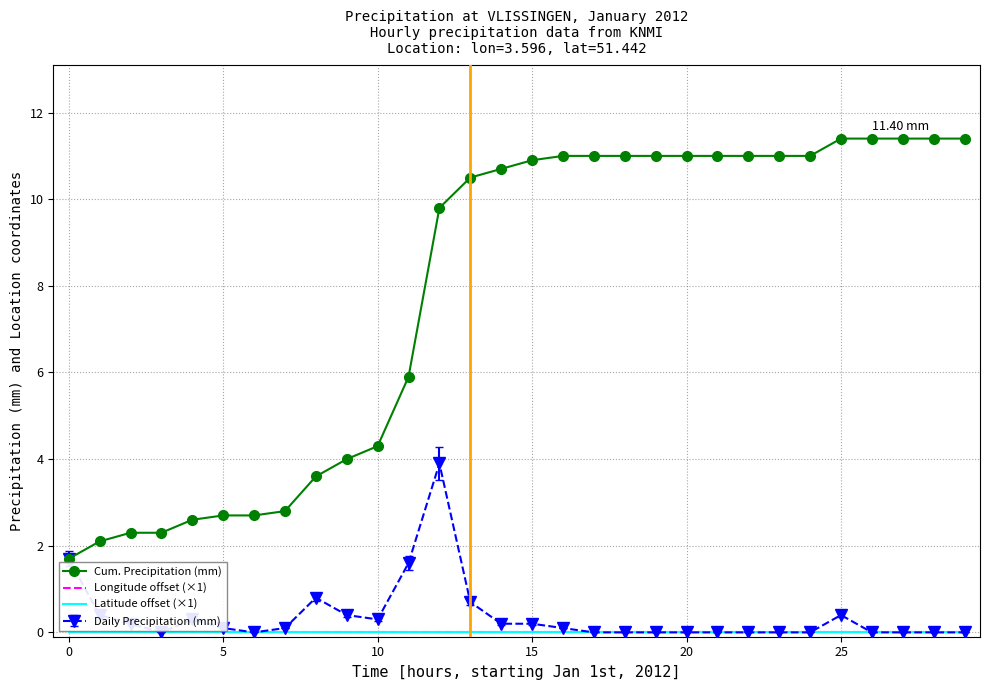

Which series has the largest total across all categories?

Cum. Precipitation (mm)